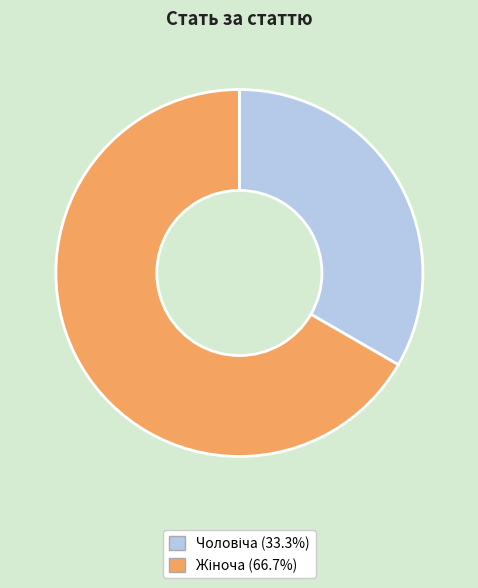

Does any single category account for the majority?

Yes